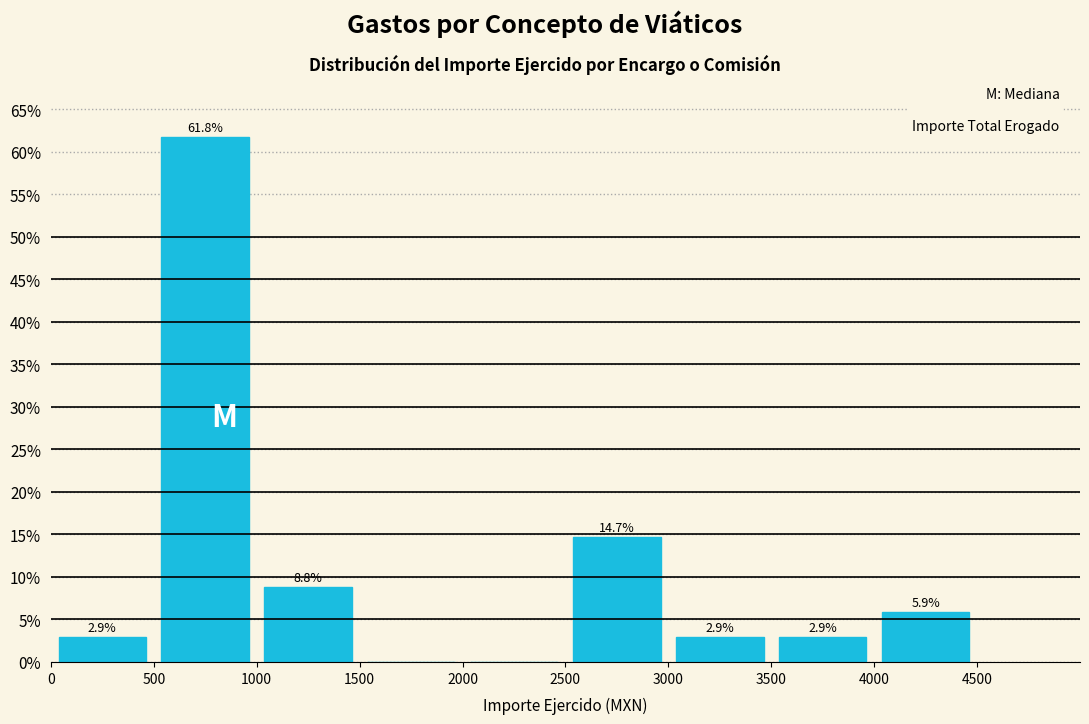

Over which range of the x-axis is the bar tallest?

500 to 1000